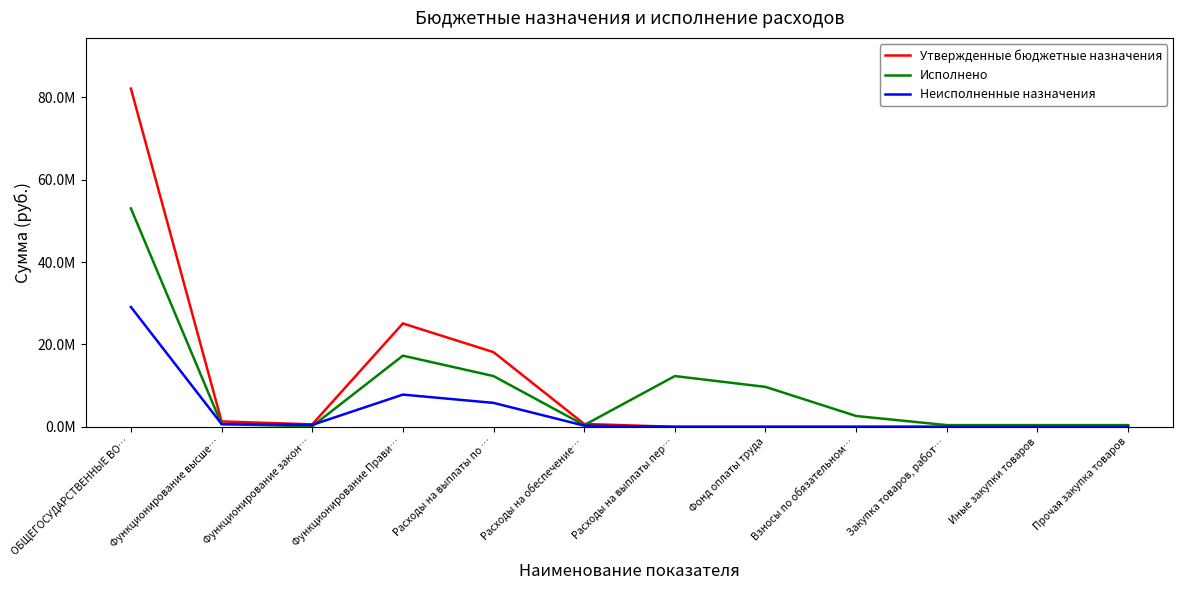

At which label does Исполнено first exceed 2624967?

ОБЩЕГОСУДАРСТВЕННЫЕ ВО…